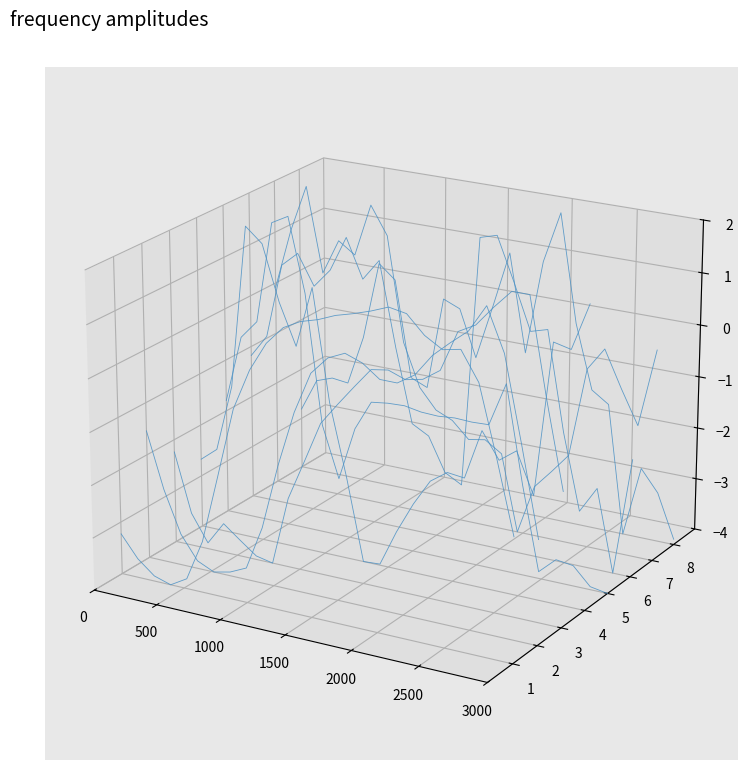

Is it true that D equals 0.0 at 11?

False